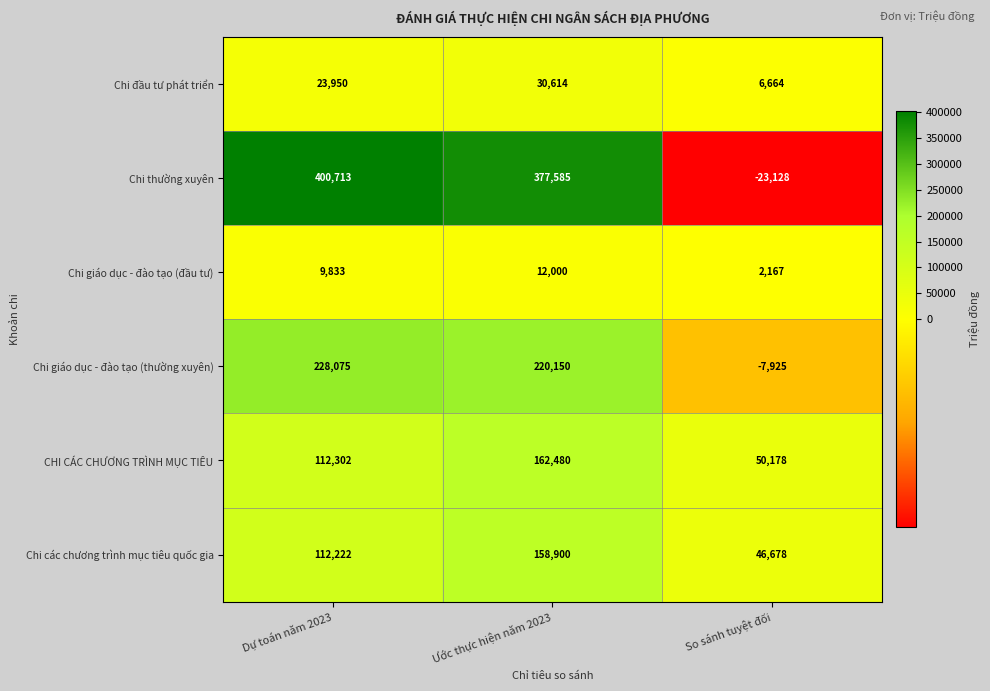

At which category is the sum across all series the highest?

Ước thực hiện năm 2023